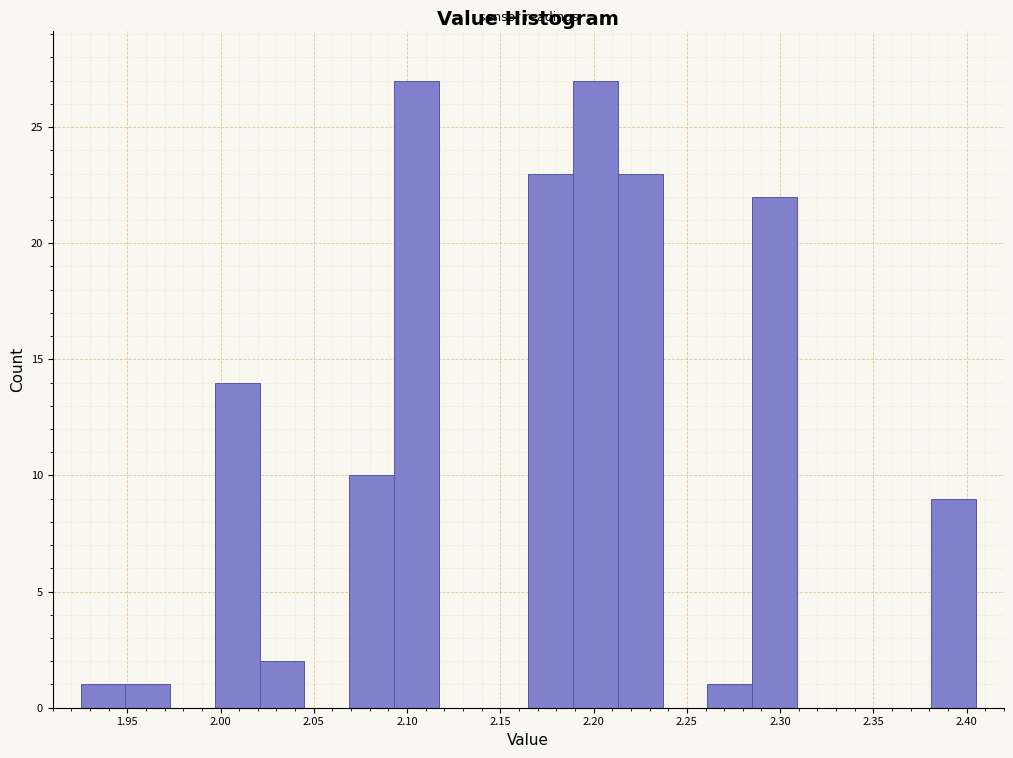

Reading left to right, list every bar in this chart as the range it spans on the x-axis followed by its height. Neither the bar edges nor the heights are printed on the chart, so give them approximately, as read against the axes.

1.925 to 1.949: 1
1.949 to 1.973: 1
1.973 to 1.997: 0
1.997 to 2.021: 14
2.021 to 2.045: 2
2.045 to 2.069: 0
2.069 to 2.093: 10
2.093 to 2.117: 27
2.117 to 2.141: 0
2.141 to 2.165: 0
2.165 to 2.189: 23
2.189 to 2.213: 27
2.213 to 2.237: 23
2.237 to 2.261: 0
2.261 to 2.285: 1
2.285 to 2.309: 22
2.309 to 2.333: 0
2.333 to 2.357: 0
2.357 to 2.381: 0
2.381 to 2.405: 9